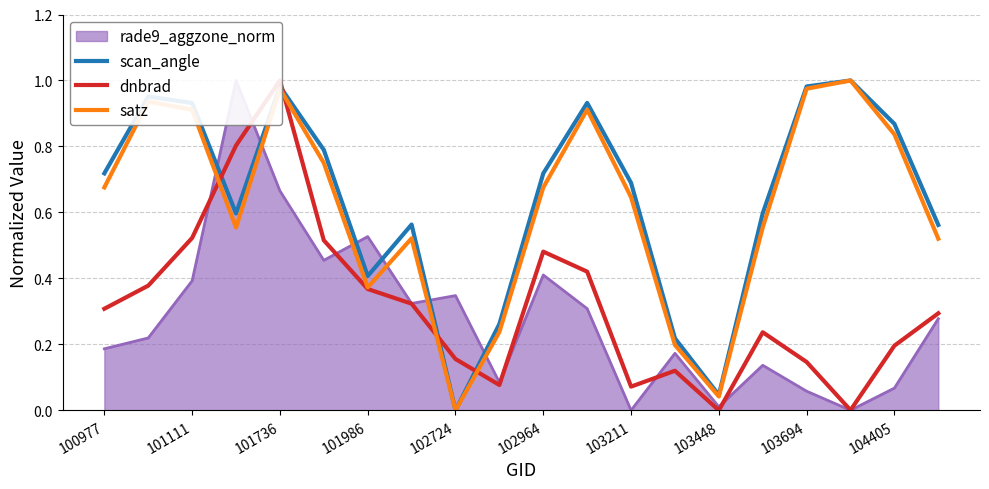

In scan_angle, how many points are higher than both neighbors (excluding endpoints)?

5